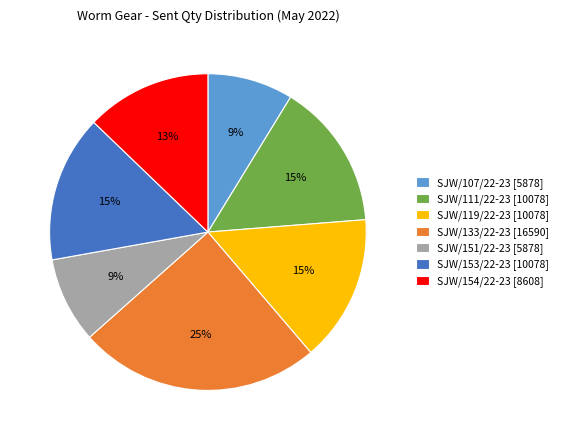

Is SJW/133/22-23 the majority of the pie?

No